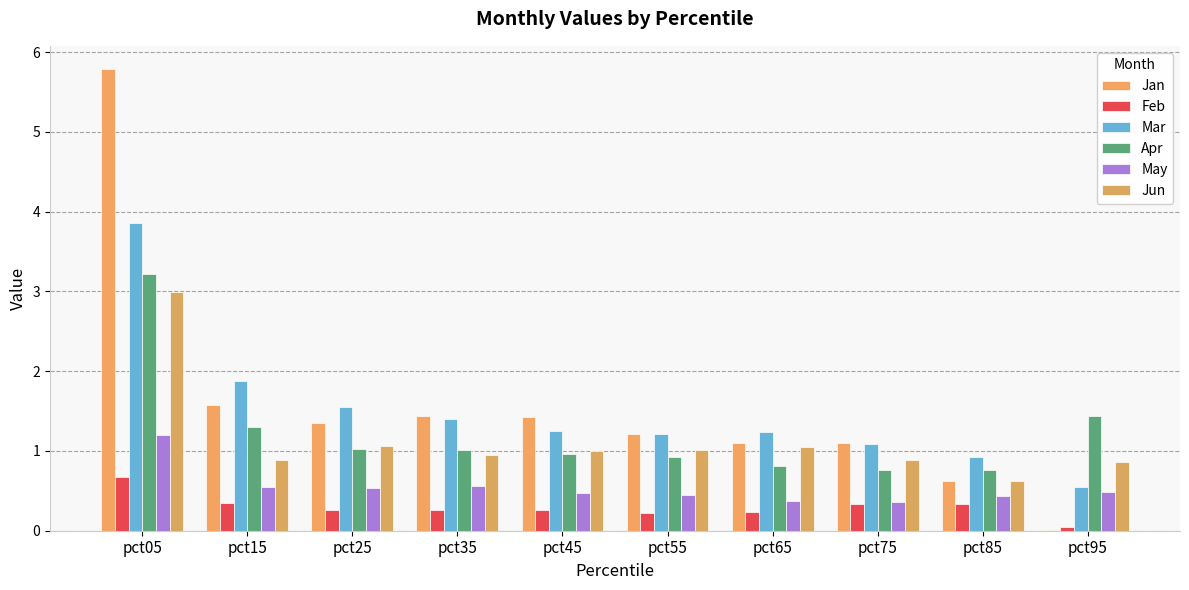

Does the chart contain stacked bars?

No